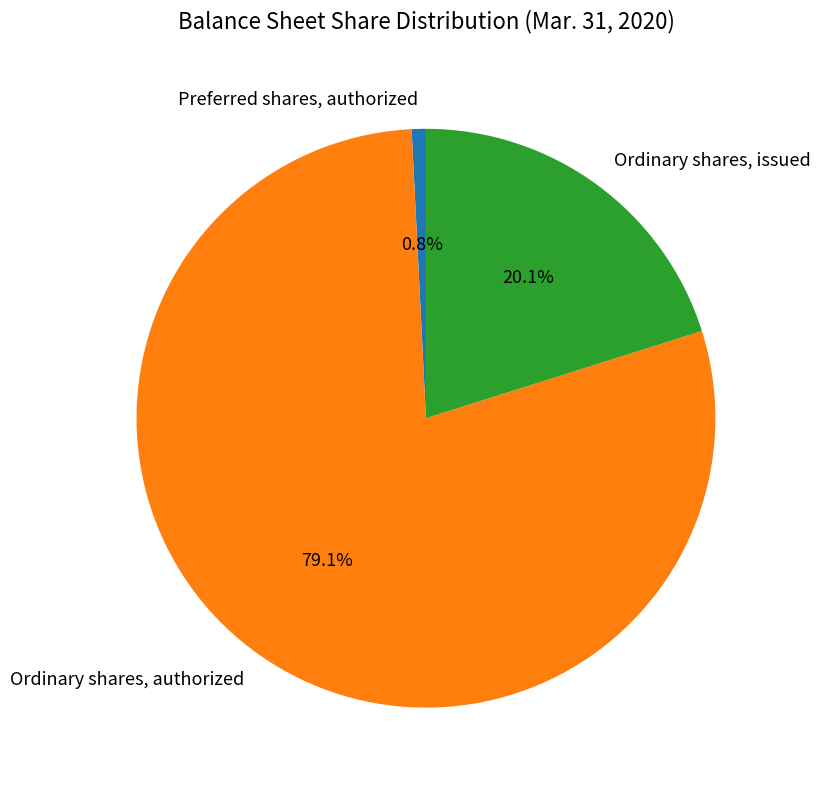

To the nearest percent, what is the combined percentage of Ordinary shares, issued and Preferred shares, authorized?

21%